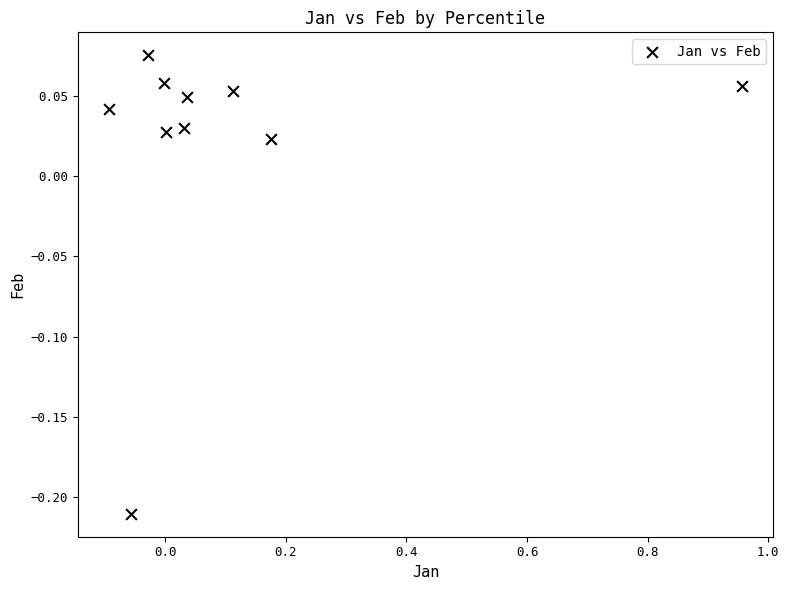

What is the range of Y values (max minus min)?

0.3